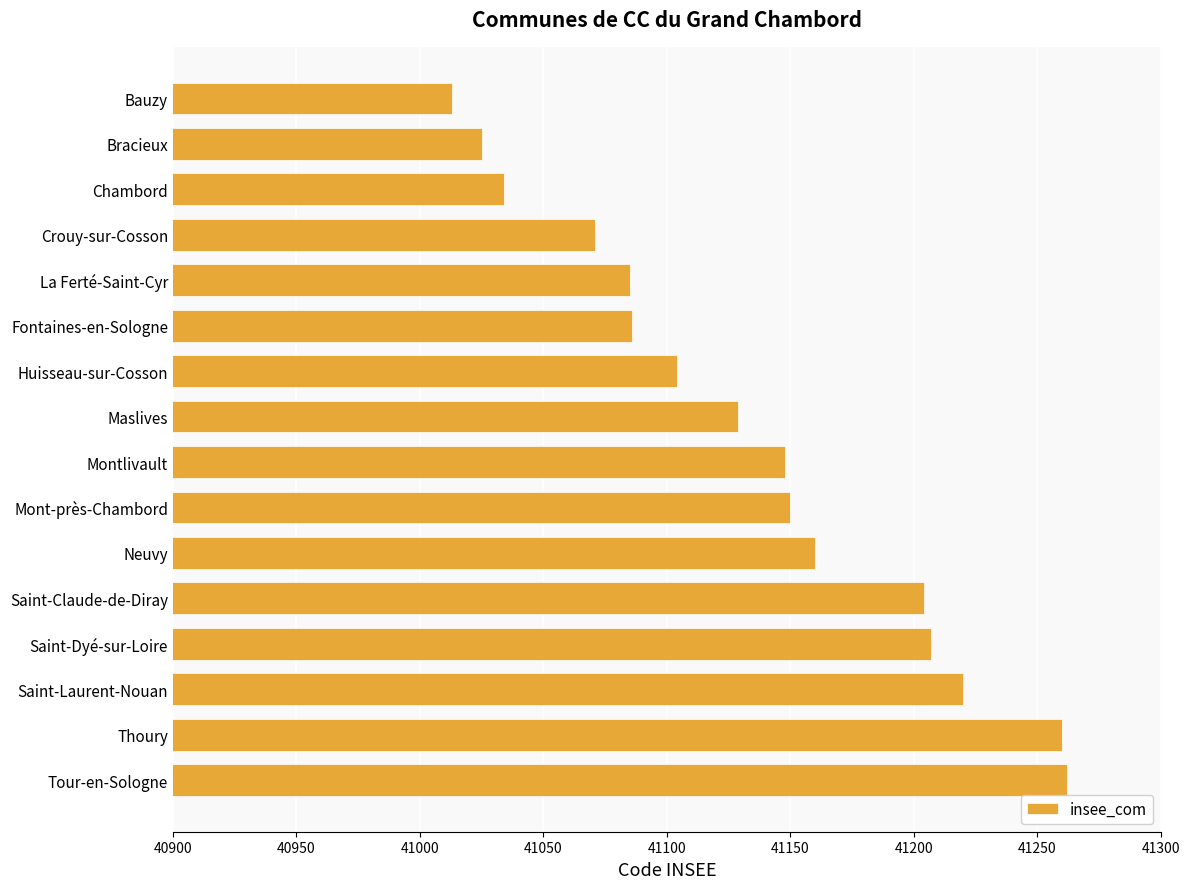

What is the difference between the maximum and minimum values?

249